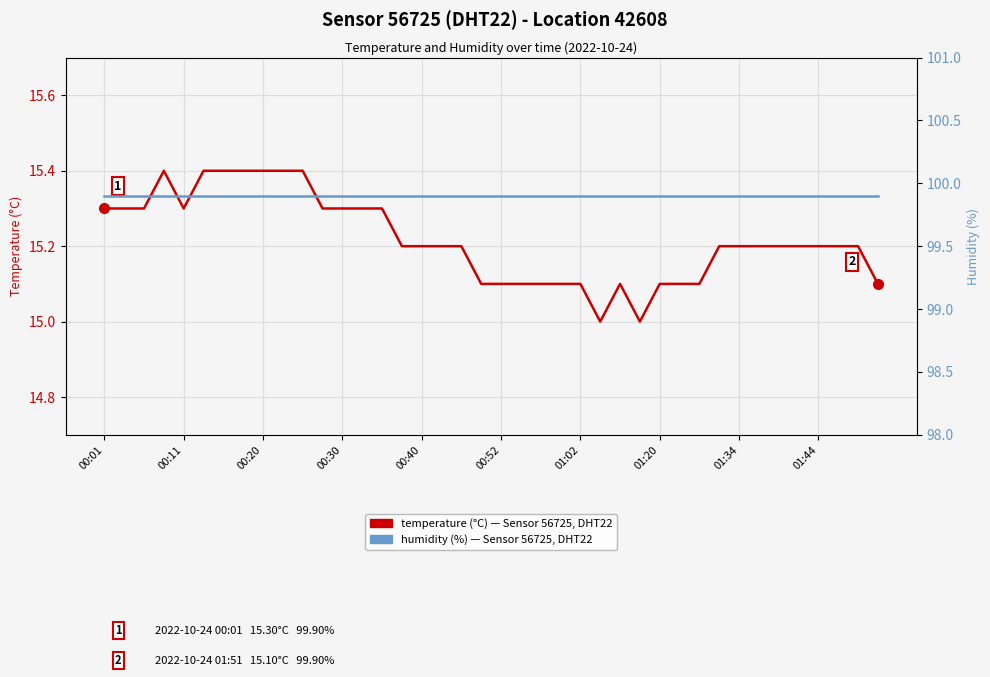

True or false: humidity (%) - Sensor 56725, DHT22, Location 42608 has more than 2 interior local peaks.

False